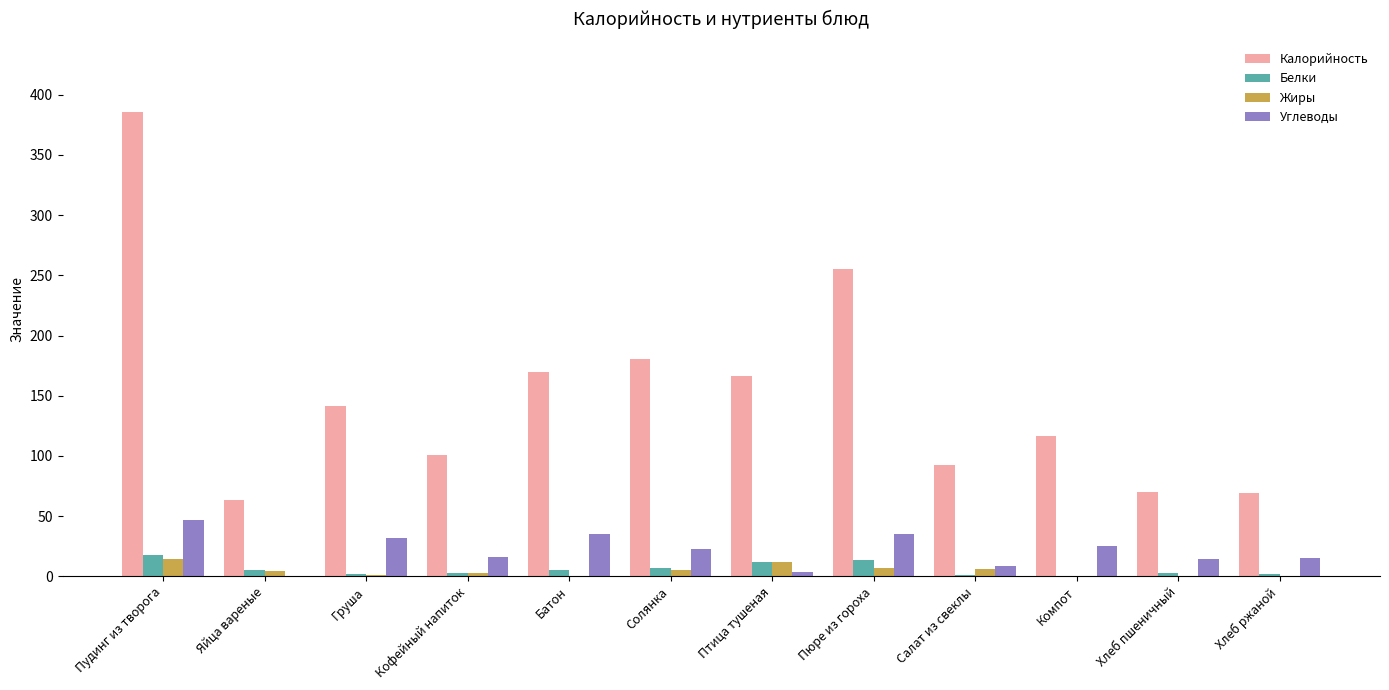

What is the sum of all Калорийность values?

1811.6